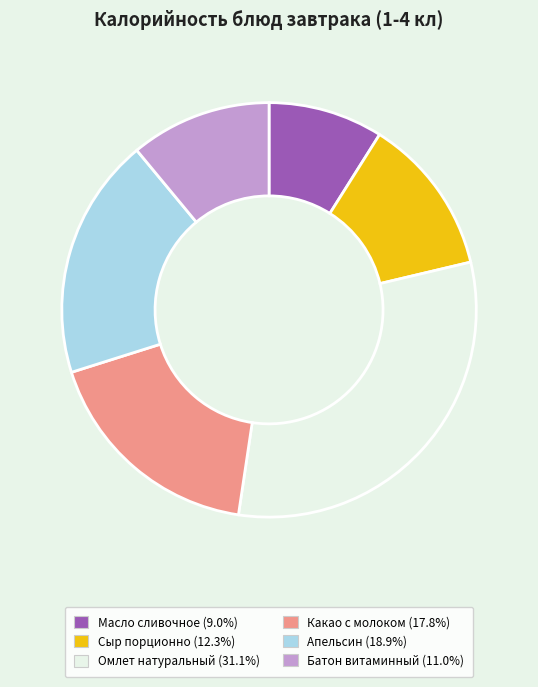

What is the ratio of the value at Апельсин to the value at Масло сливочное?

2.1